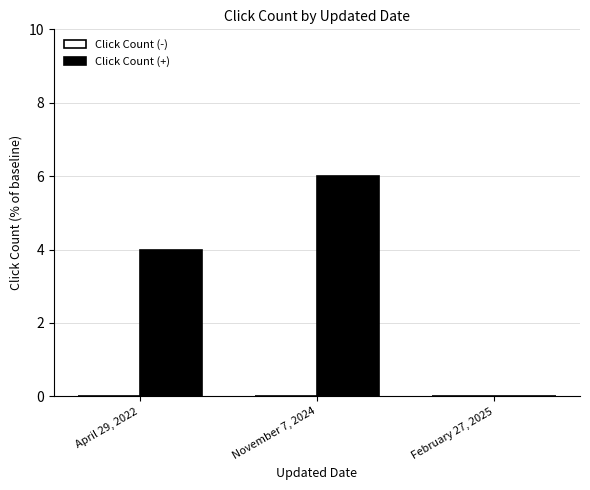

What is the sum of the values at November 7, 2024 and February 27, 2025?

6